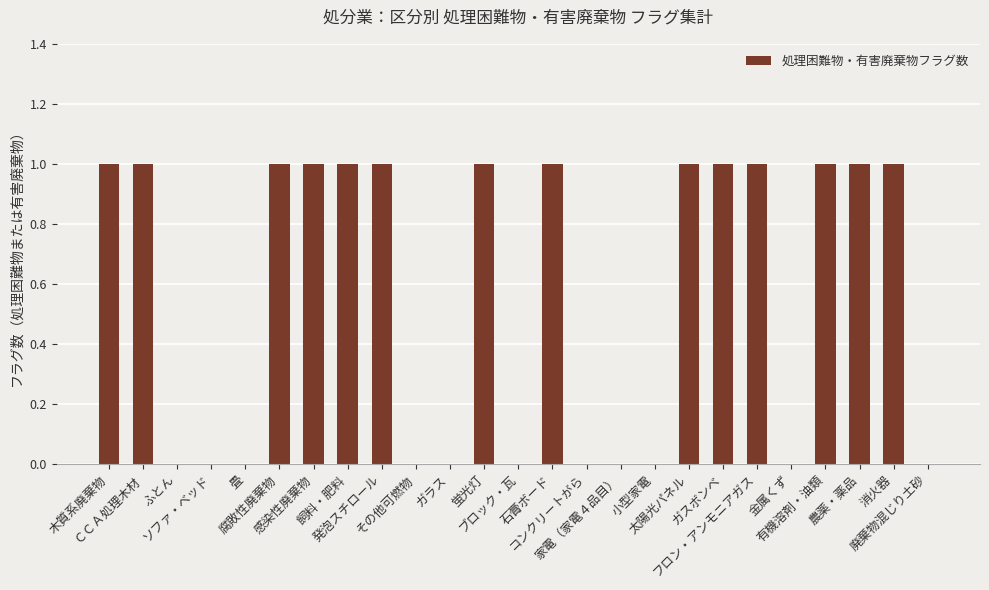

What is the sum of all values?

14